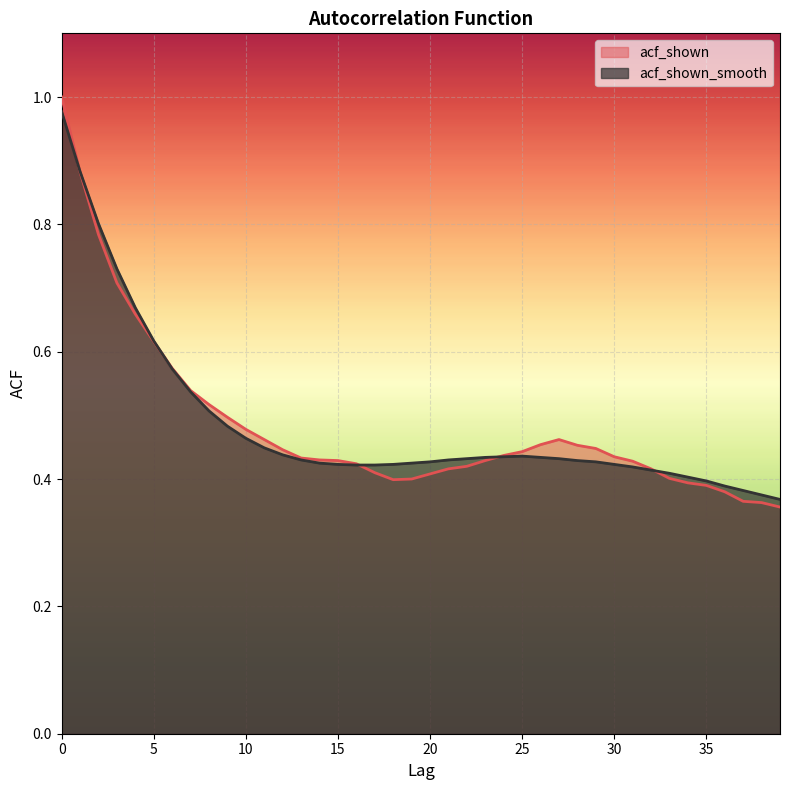

Which series changed the most between 14 and 27?

acf_shown